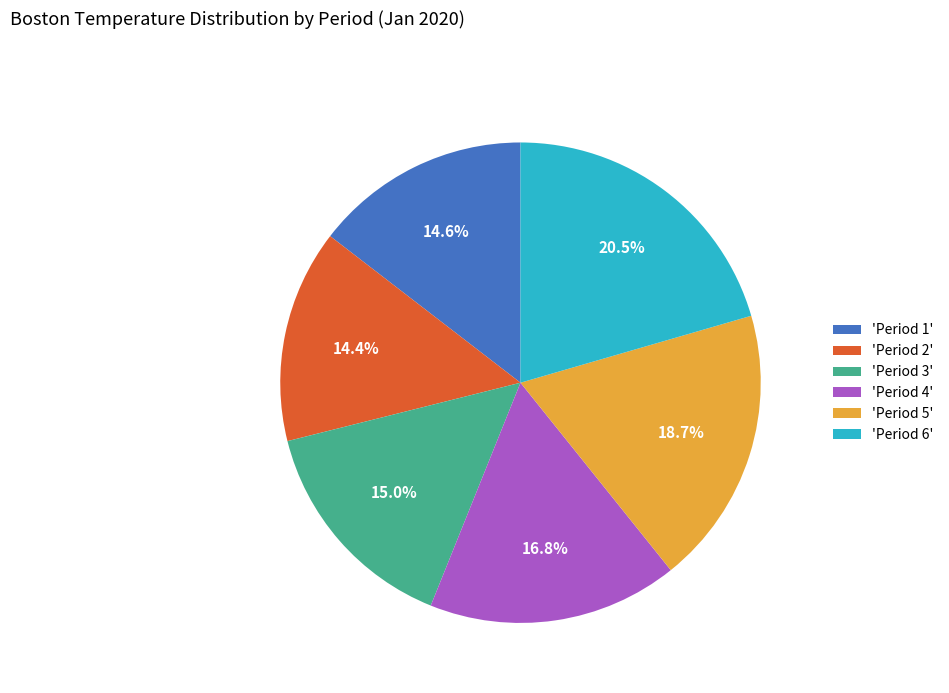

What is the largest slice in the pie chart?

'Period 6'